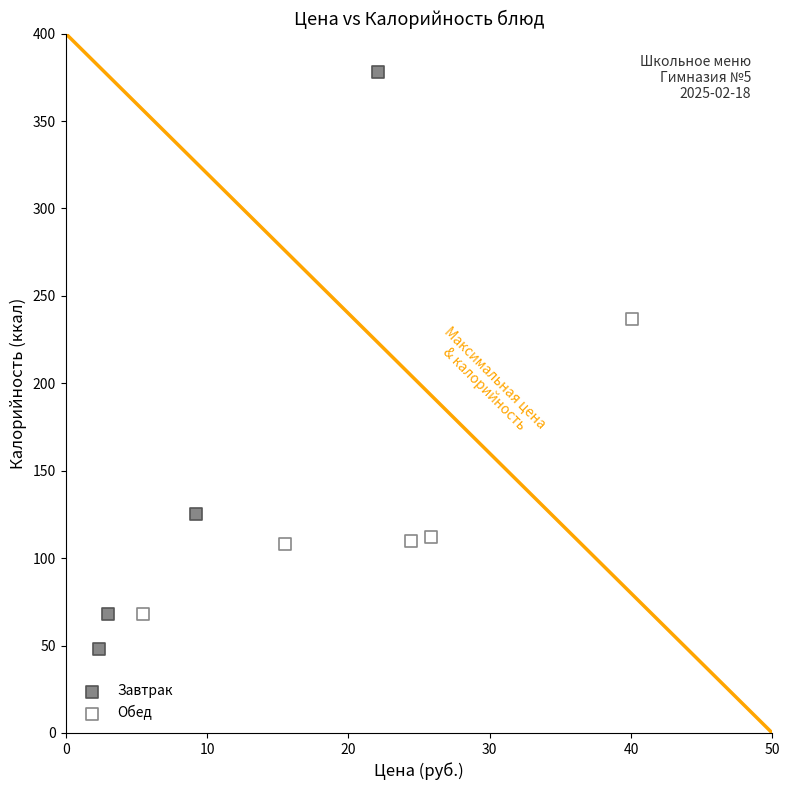

Which series contains the highest Y value?

Завтрак